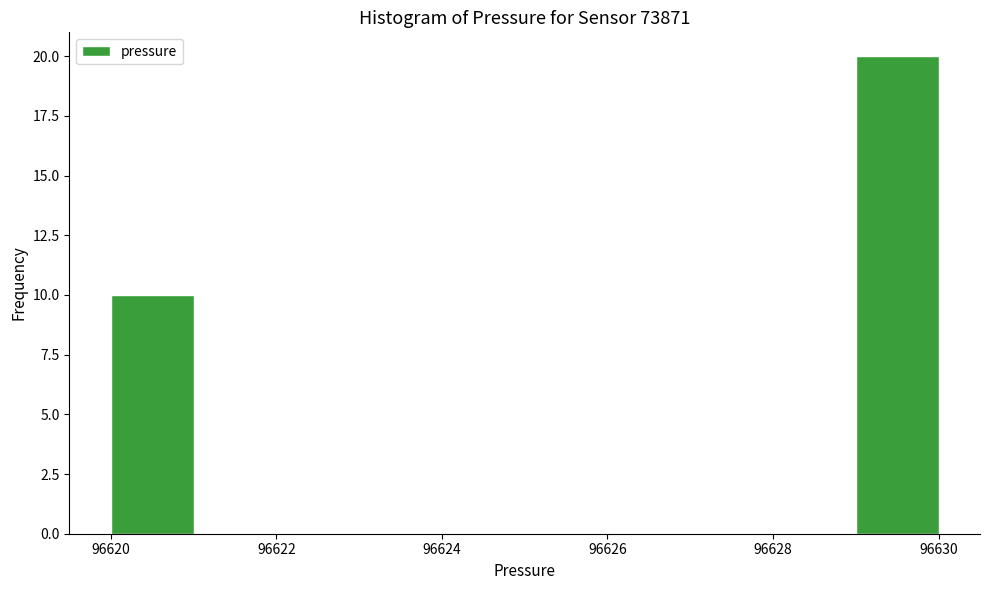

Which range on the x-axis has the tallest bar?

96629 to 96630